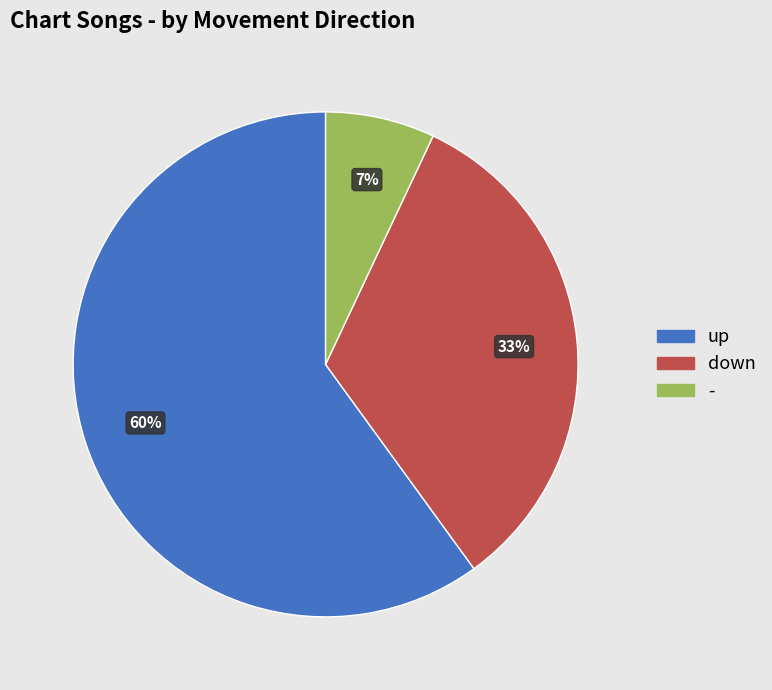

Is the sum of up and down greater than half?

Yes